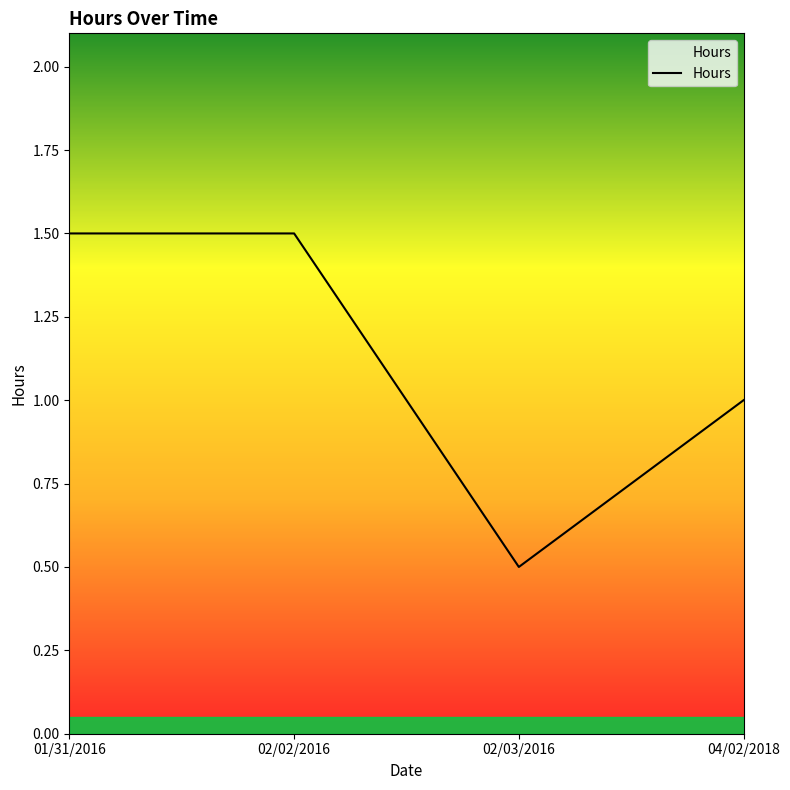

Is it true that the value at 02/03/2016 is 0.5?

True